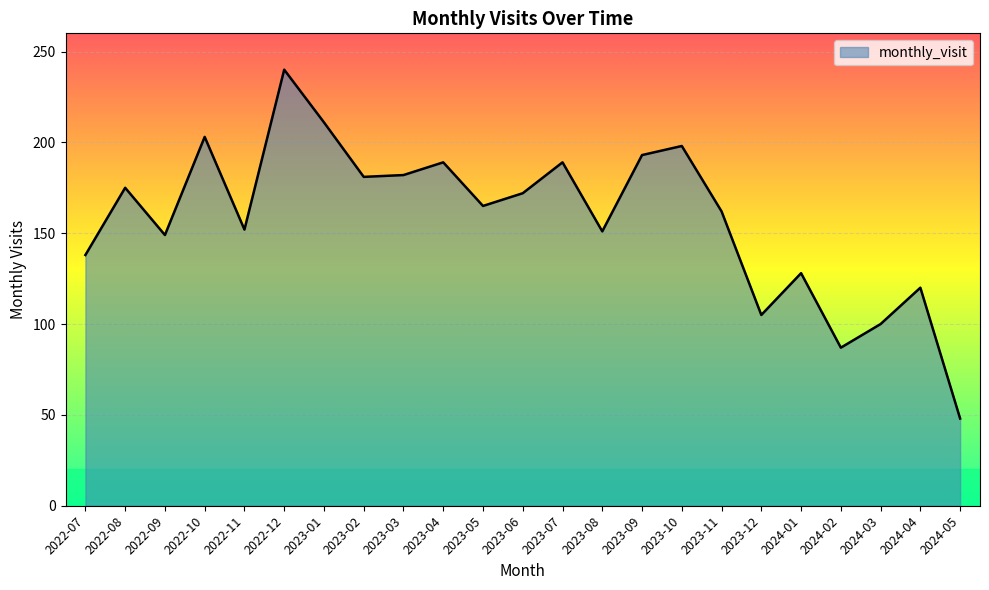

What is the difference between the maximum and minimum values?

192